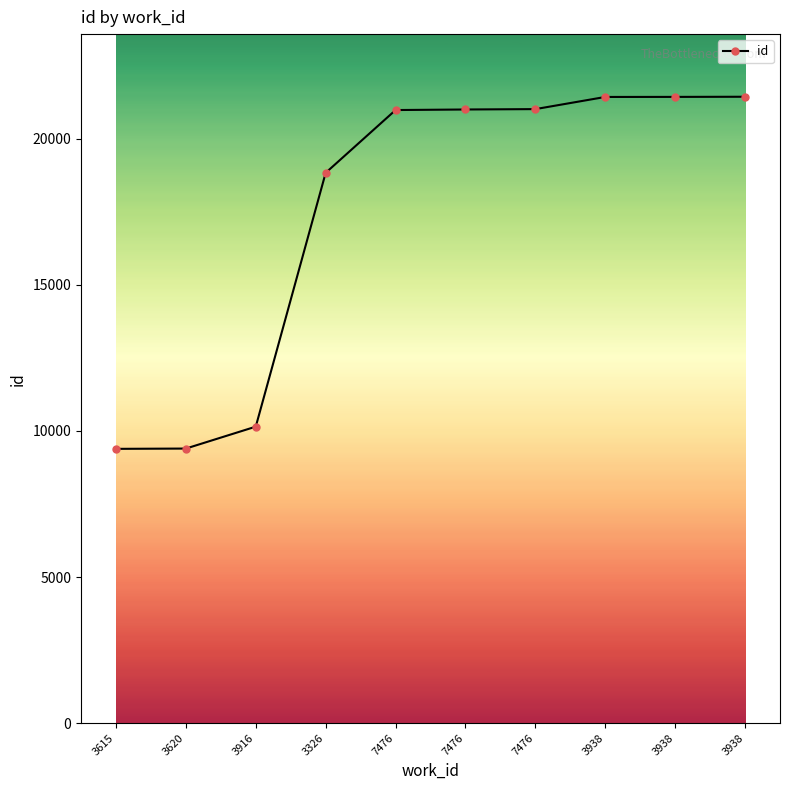

How many lines are shown in the chart?

1